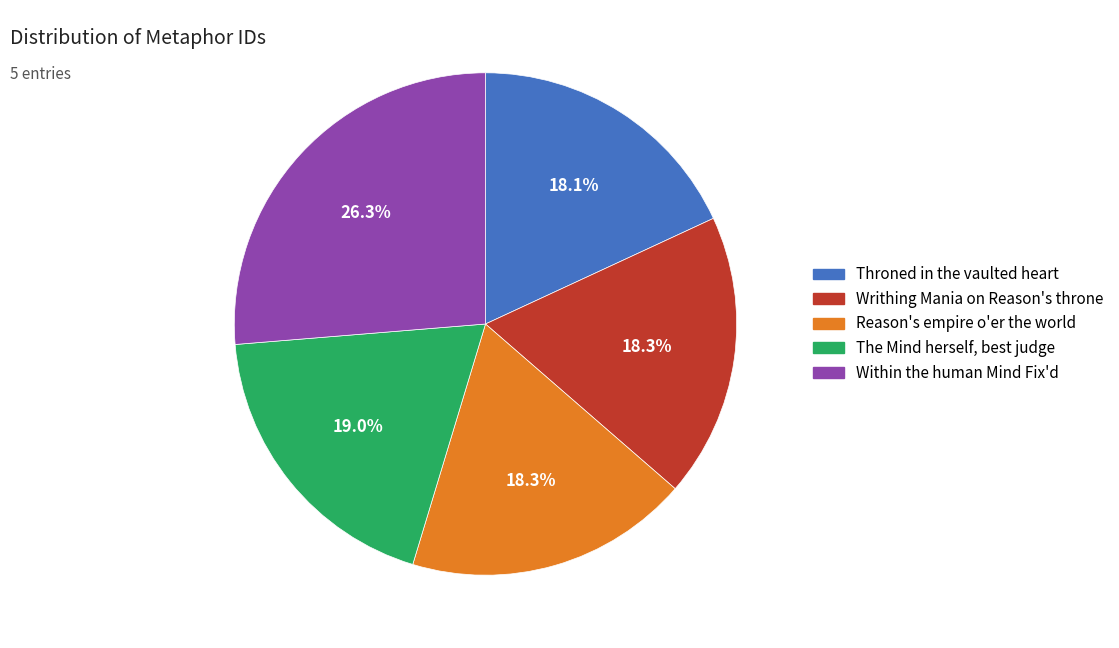

The Within the human Mind Fix'd slice represents 38% of the pie. True or false?

False